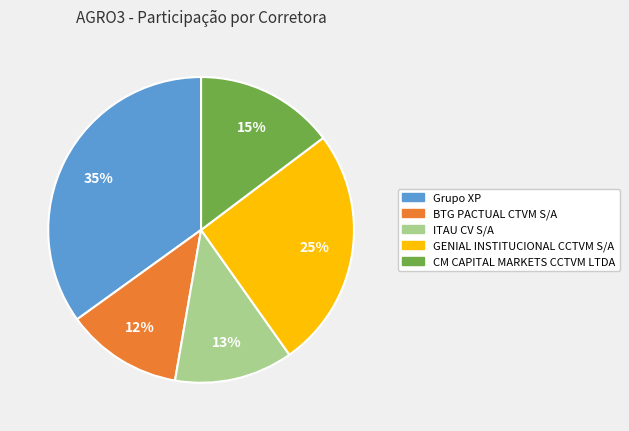

Which slice is the largest?

Grupo XP